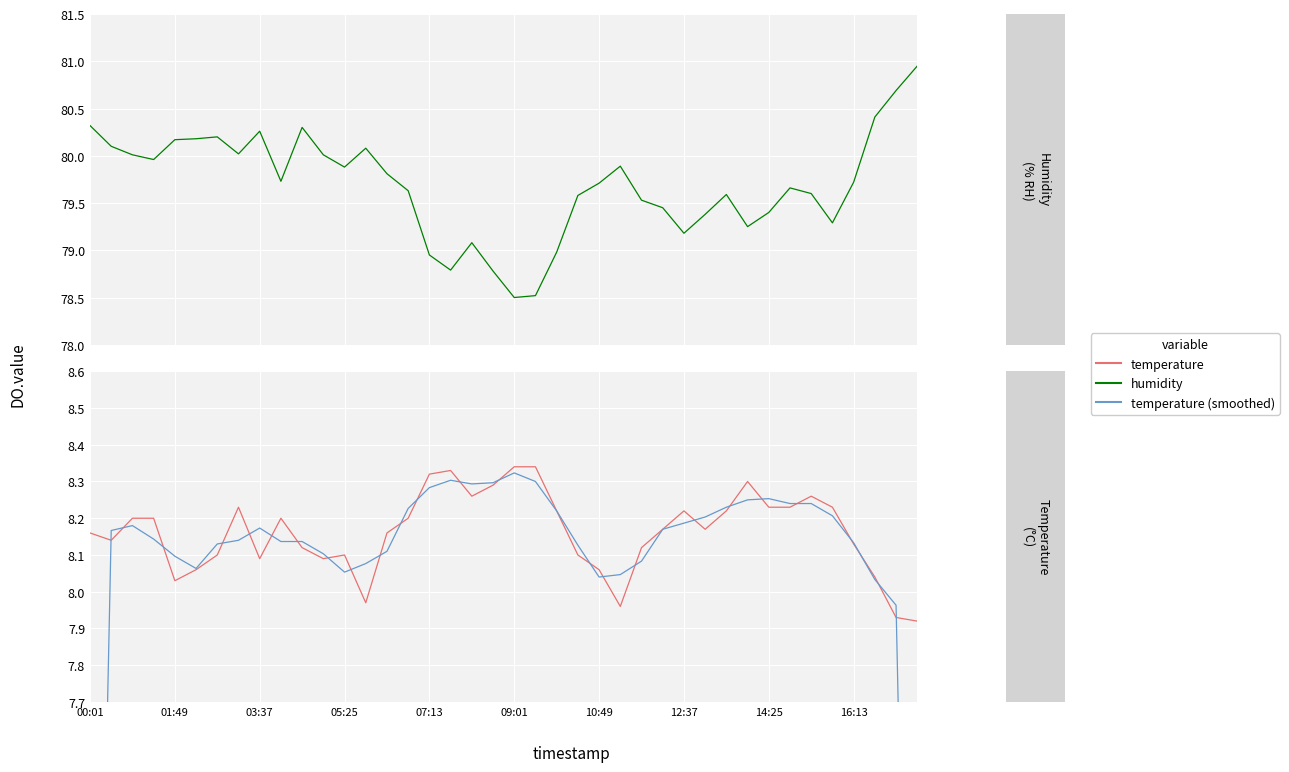

What is the difference between the highest and lowest values at 11?

71.9